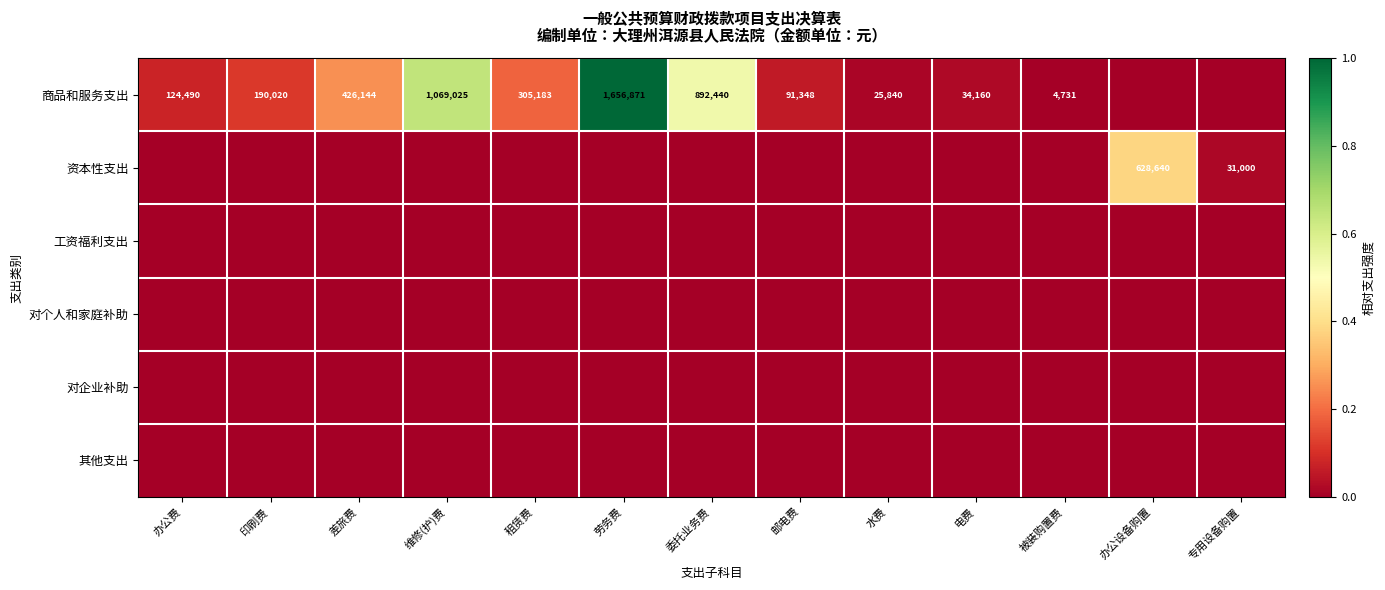

Count the number of data series in this chart.

6